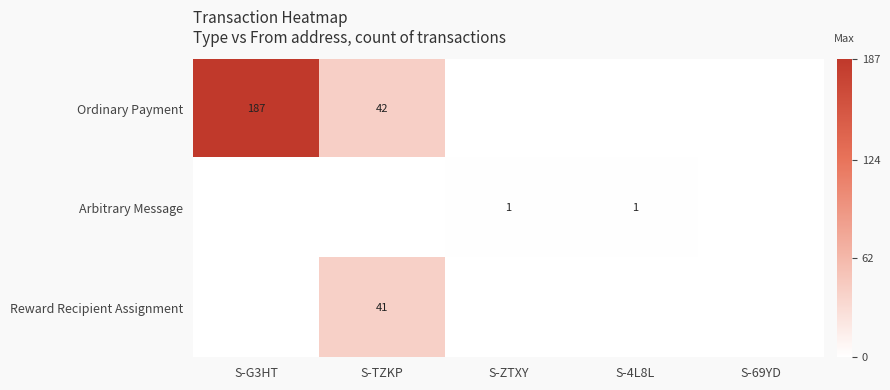

The Arbitrary Message series shows 2 at S-ZTXY. True or false?

False